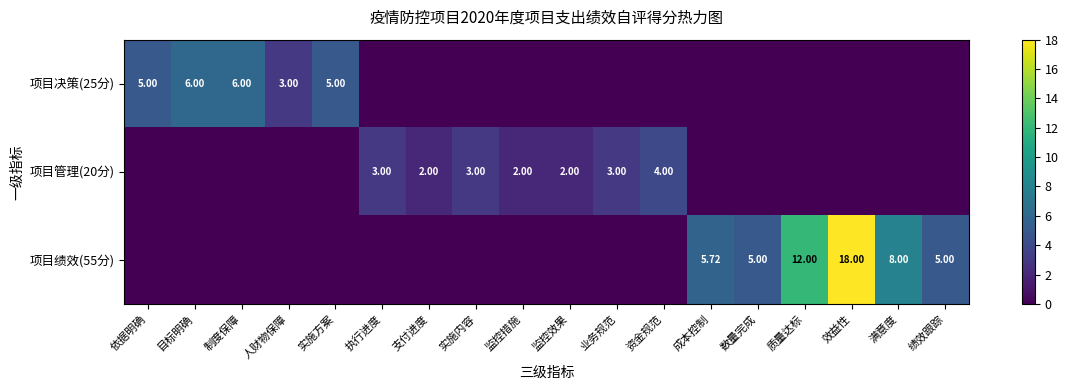

What is the approximate value of 项目绩效(55分) at 数量完成?

5.0